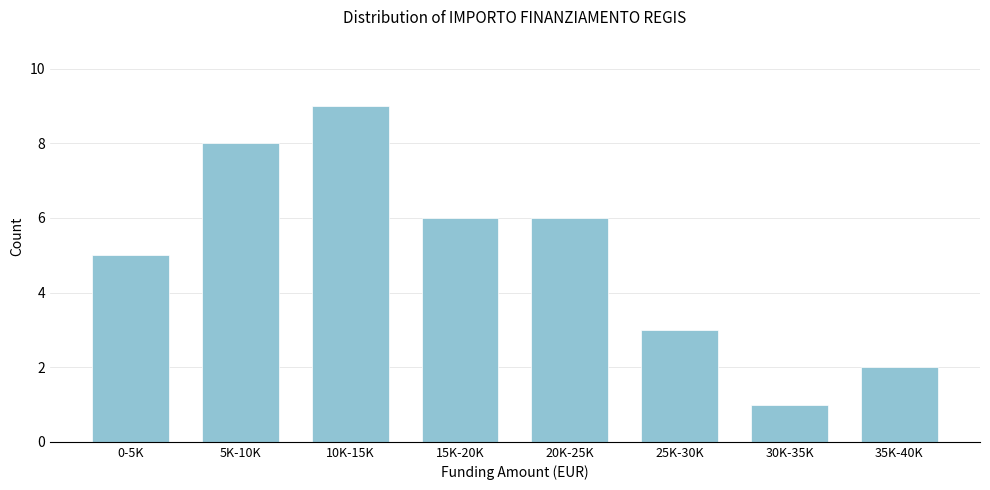

Reading right to left, what are all the values shown in this chart?

35K-40K=2	30K-35K=1	25K-30K=3	20K-25K=6	15K-20K=6	10K-15K=9	5K-10K=8	0-5K=5